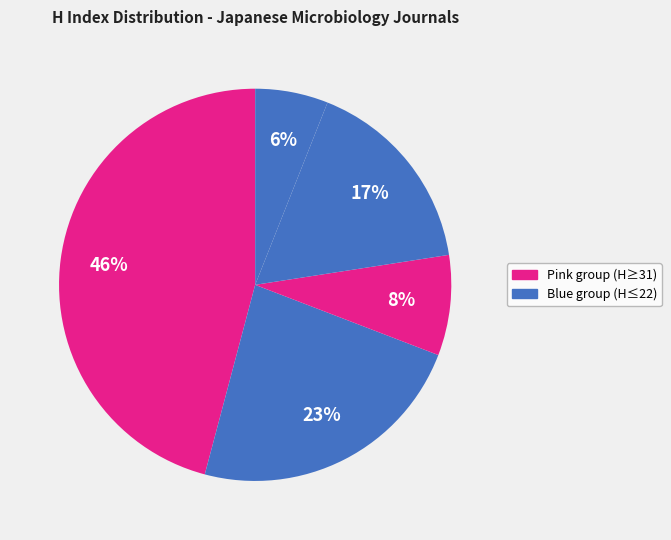

Count the number of slices in the pie.

5